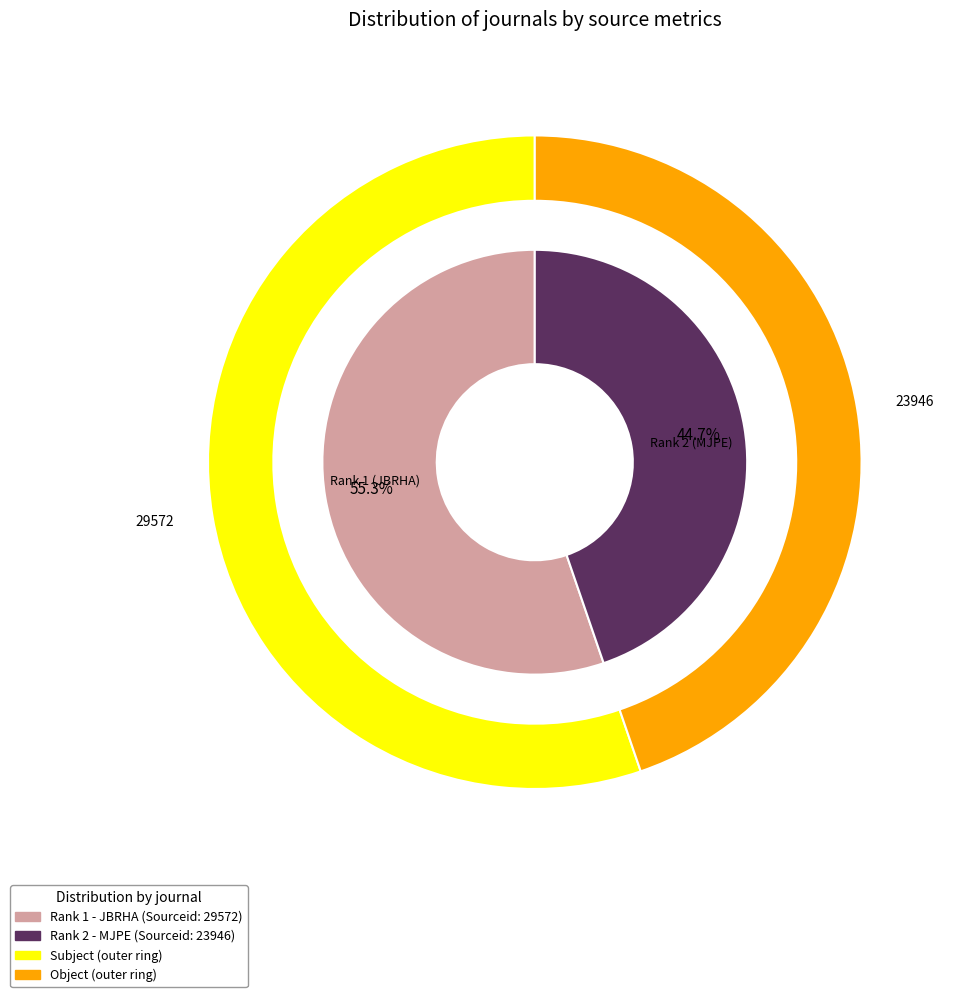

The Journal of Biological Regulators and Homeostatic Agents slice represents 46% of the pie. True or false?

False